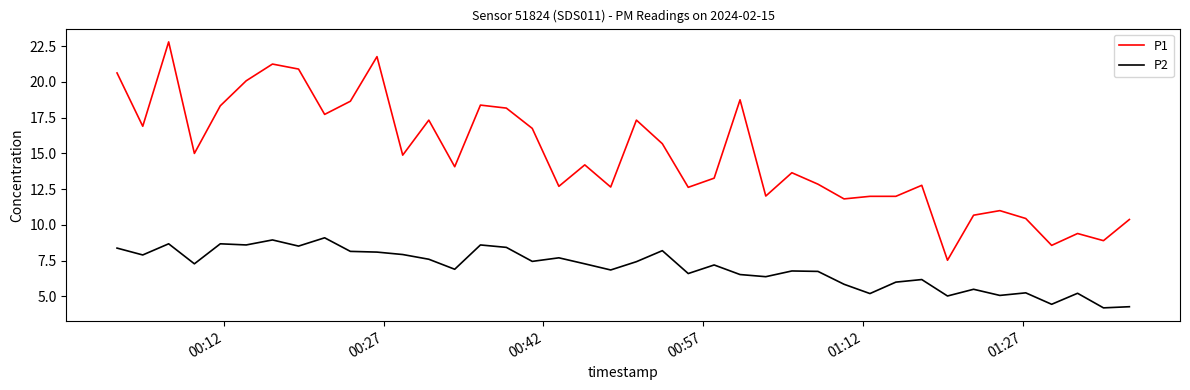

Which series has the largest range (max minus min)?

P1